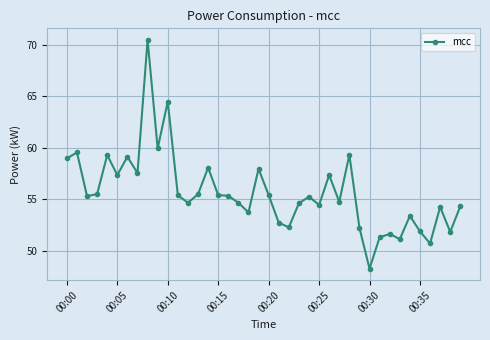

What is the smallest value displayed?

48.3